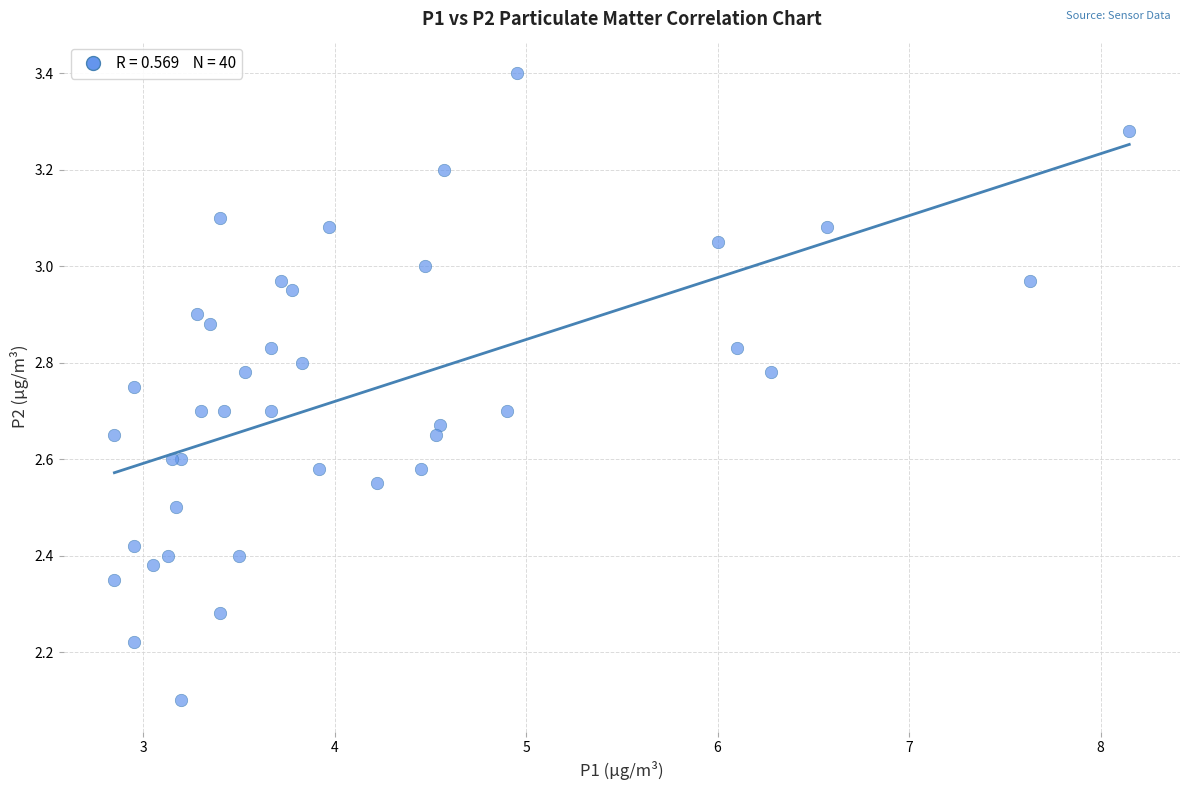

What Y value in the scatter plot is closest to 2?

2.1